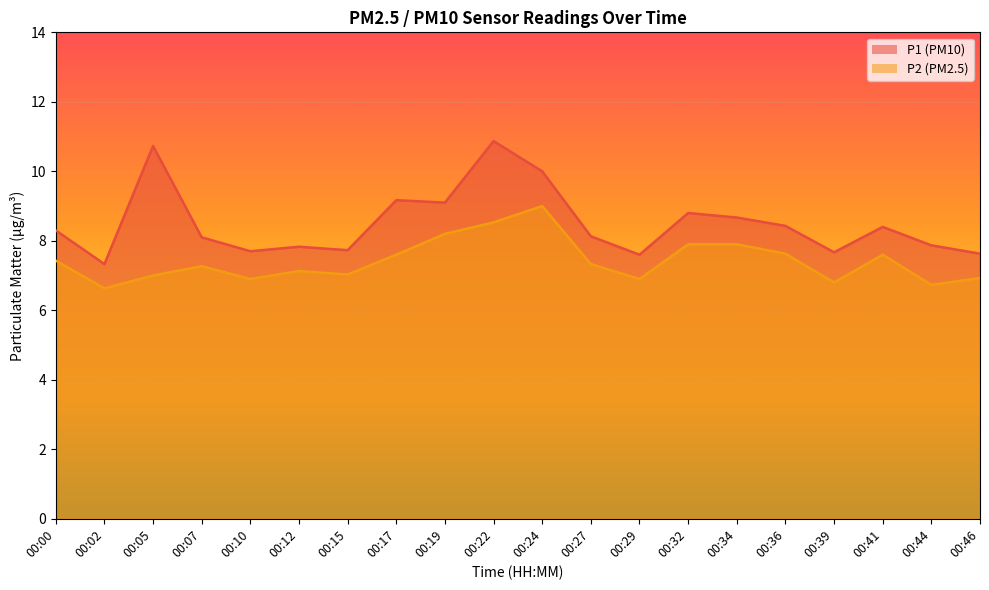

What is the sum of all P1 values?

170.1